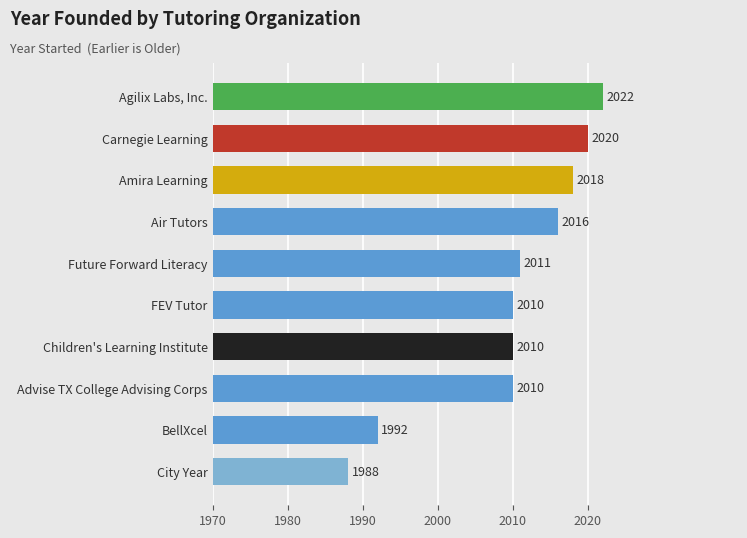

What is the label of the 10th bar from the bottom?

Agilix Labs, Inc.